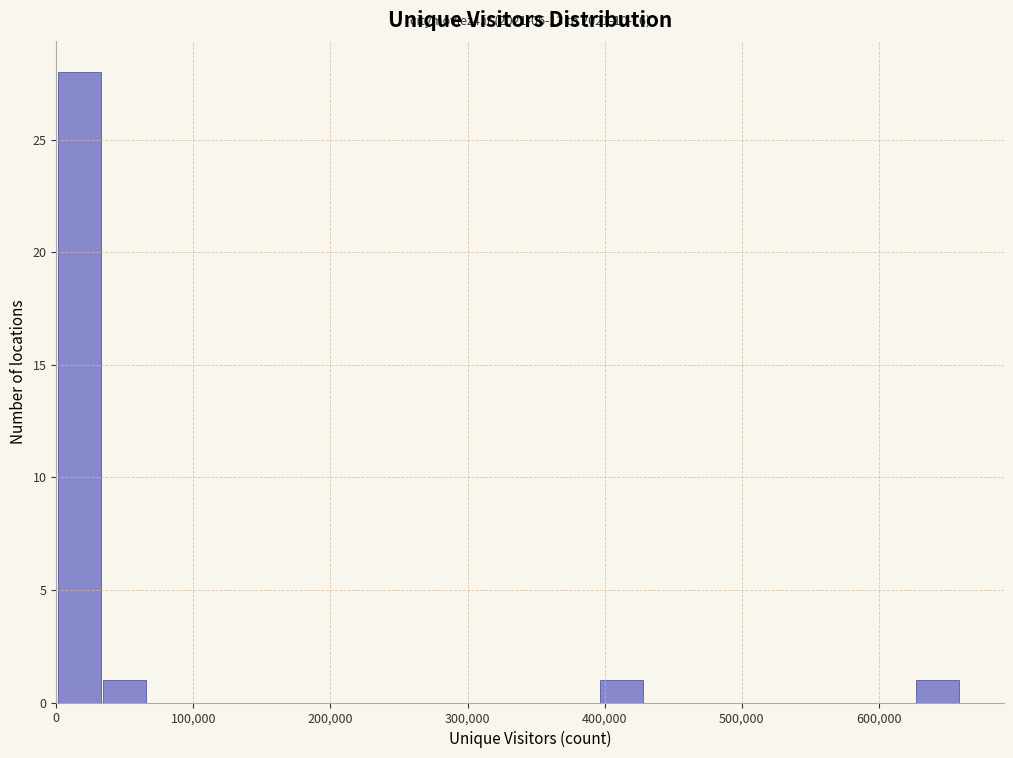

Around what value on the x-axis is the tallest bar? Give the approximate position of its centre, as read against the axis.

20000